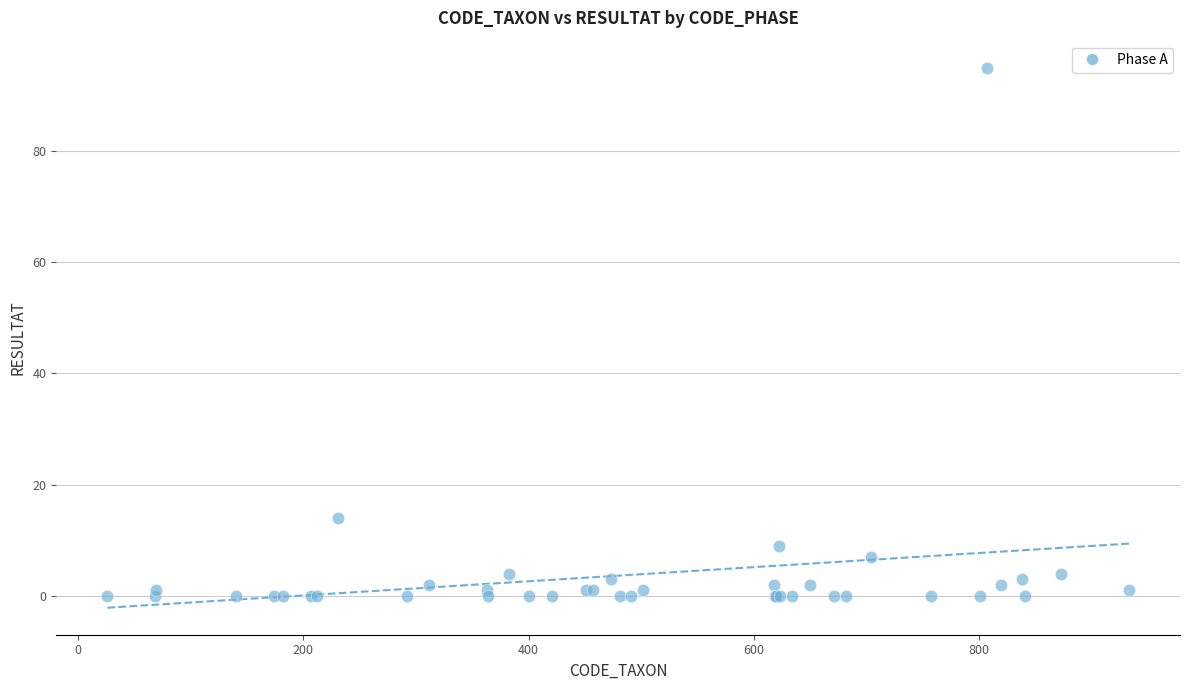

What Y value in the scatter plot is closest to 47?

14